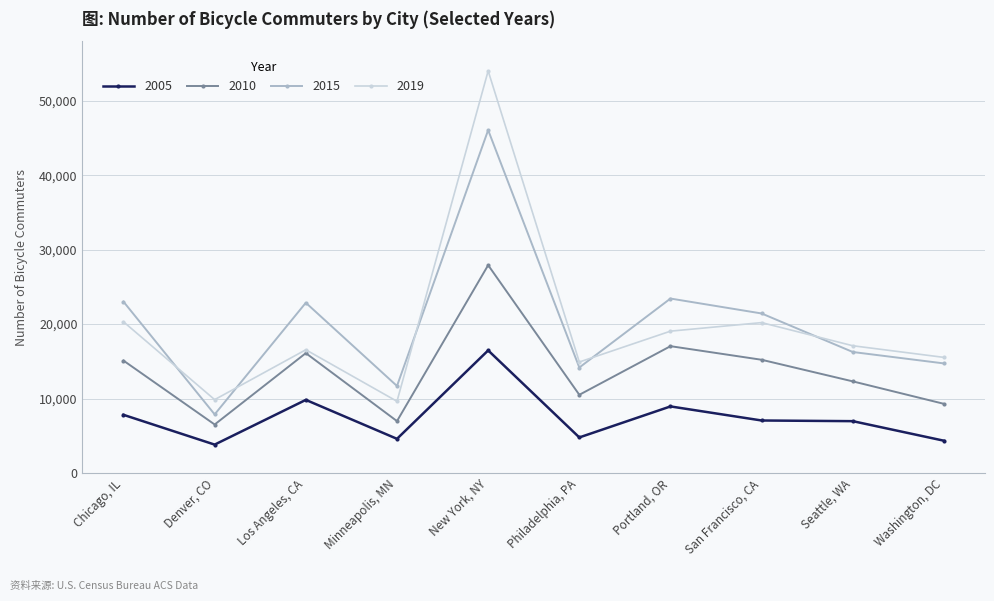

At which label does 2015 reach its peak?

New York, NY